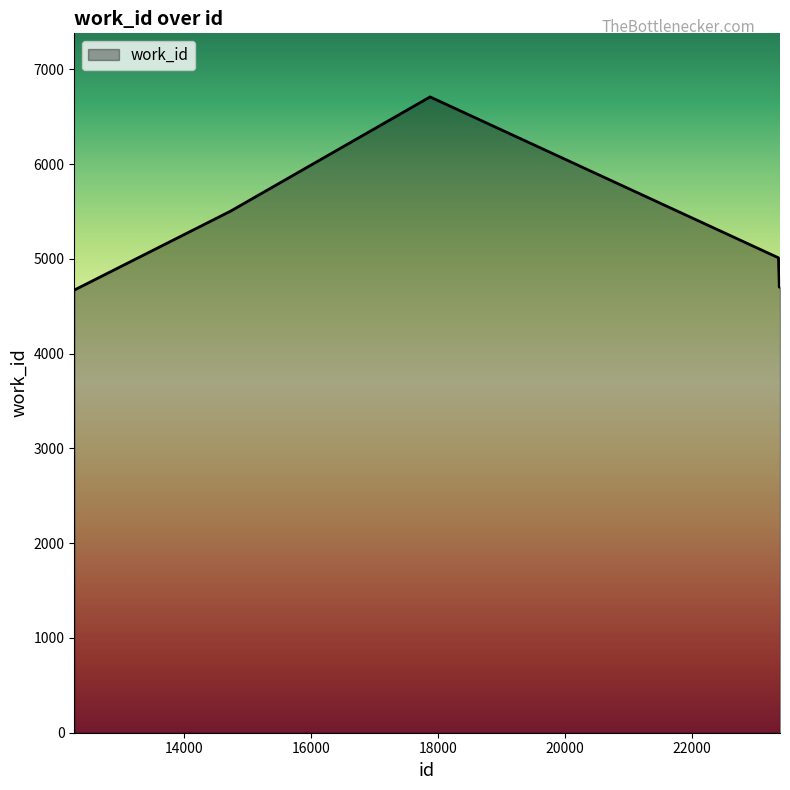

What is the difference between the maximum and minimum values?

2038